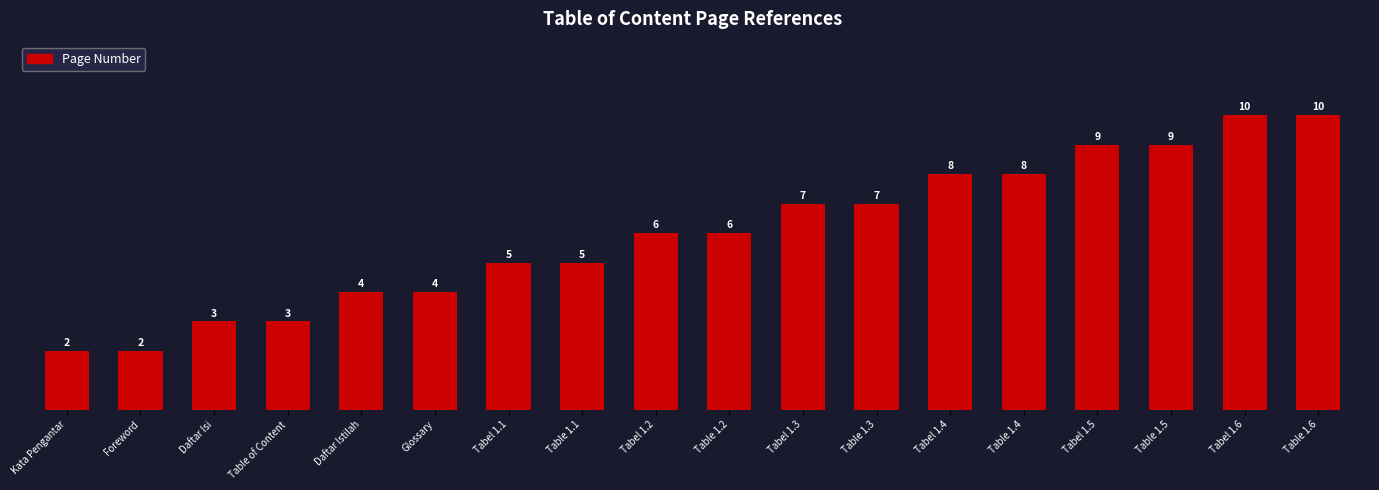

Reading left to right, list all the values displayed in this chart.

Kata Pengantar=2	Foreword=2	Daftar Isi=3	Table of Content=3	Daftar Istilah=4	Glossary=4	Tabel 1.1=5	Table 1.1=5	Tabel 1.2=6	Table 1.2=6	Tabel 1.3=7	Table 1.3=7	Tabel 1.4=8	Table 1.4=8	Tabel 1.5=9	Table 1.5=9	Tabel 1.6=10	Table 1.6=10